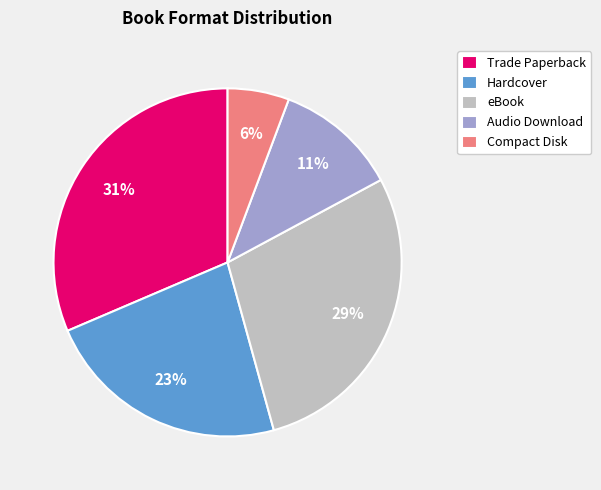

To the nearest percent, what portion does Trade Paperback represent?

31%